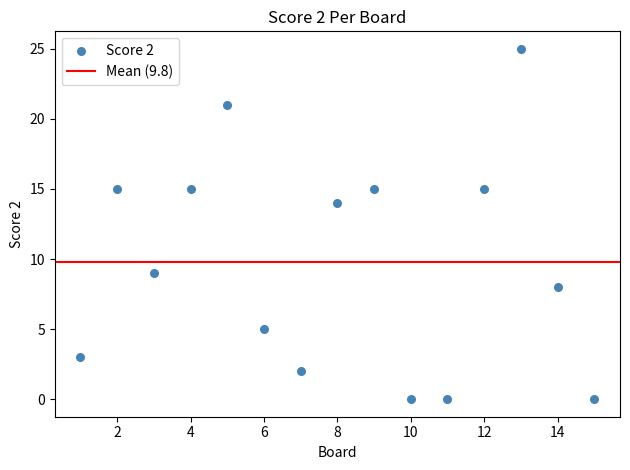

What Y value in the scatter plot is closest to 12?

14